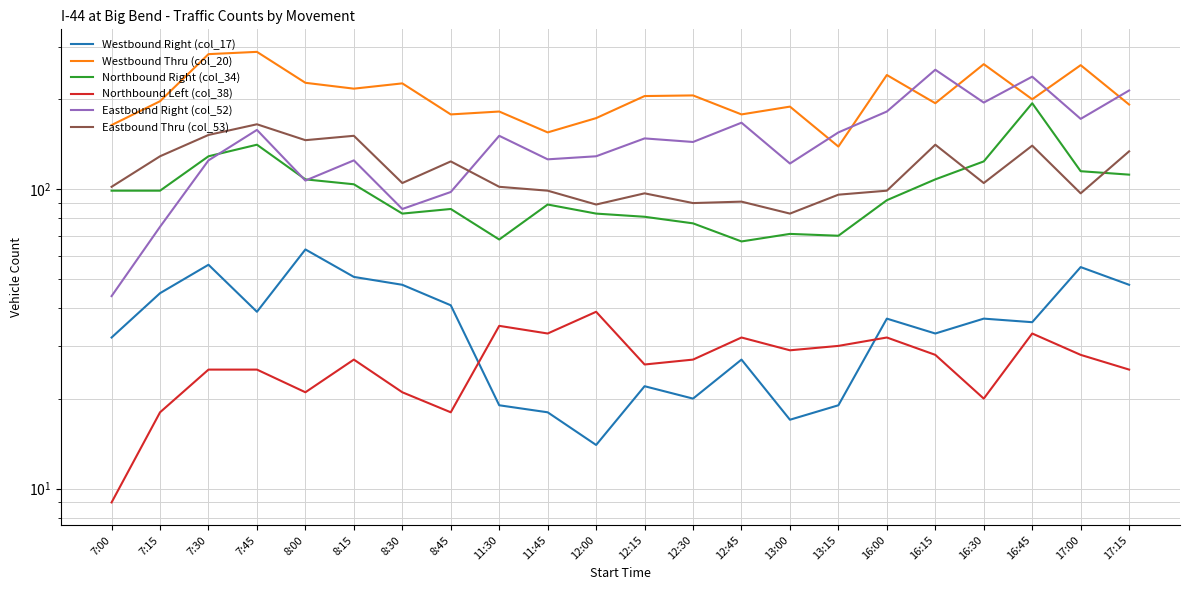

What is the maximum value for Northbound Right (col_34)?

194